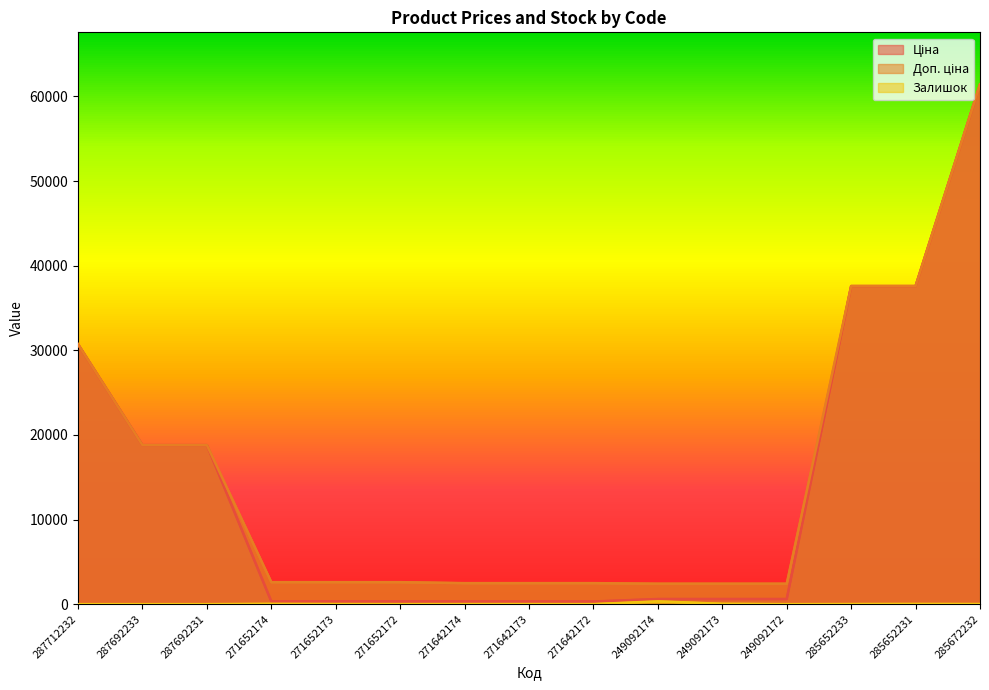

Reading left to right, what are all the values shown in this chart?

Ціна: 287712232=30717.1	287692233=18796.8	287692231=18796.8	271652174=324.8	271652173=324.8	271652172=324.8	271642174=310.3	271642173=310.3	271642172=310.3	249092174=603.7	249092173=603.7	249092172=603.7	285652233=37593.6	285652231=37593.6	285672232=61434.3
Доп. ціна: 287712232=30717.1	287692233=18796.8	287692231=18796.8	271652174=2598.3	271652173=2598.3	271652172=2598.3	271642174=2482.4	271642173=2482.4	271642172=2482.4	249092174=2414.8	249092173=2414.8	249092172=2414.8	285652233=37593.6	285652231=37593.6	285672232=61434.3
Залишок: 287712232=0.0	287692233=0.0	287692231=0.0	271652174=34.0	271652173=15.0	271652172=4.0	271642174=11.0	271642173=10.0	271642172=4.0	249092174=328.0	249092173=38.0	249092172=0.0	285652233=13.0	285652231=23.0	285672232=16.0